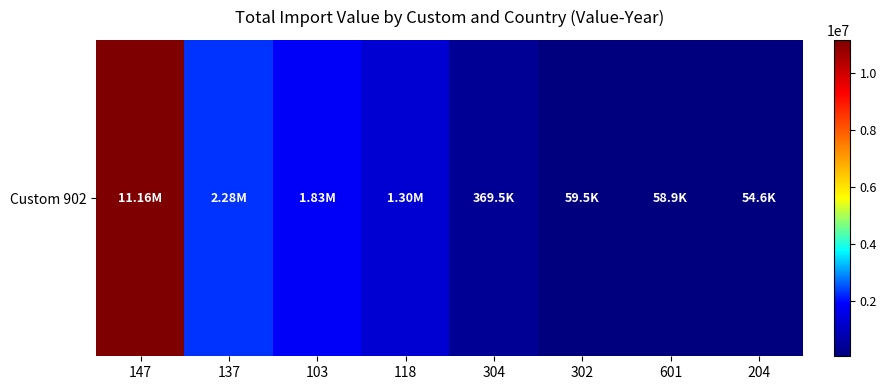

True or false: the data shows 87070 at 302.

False